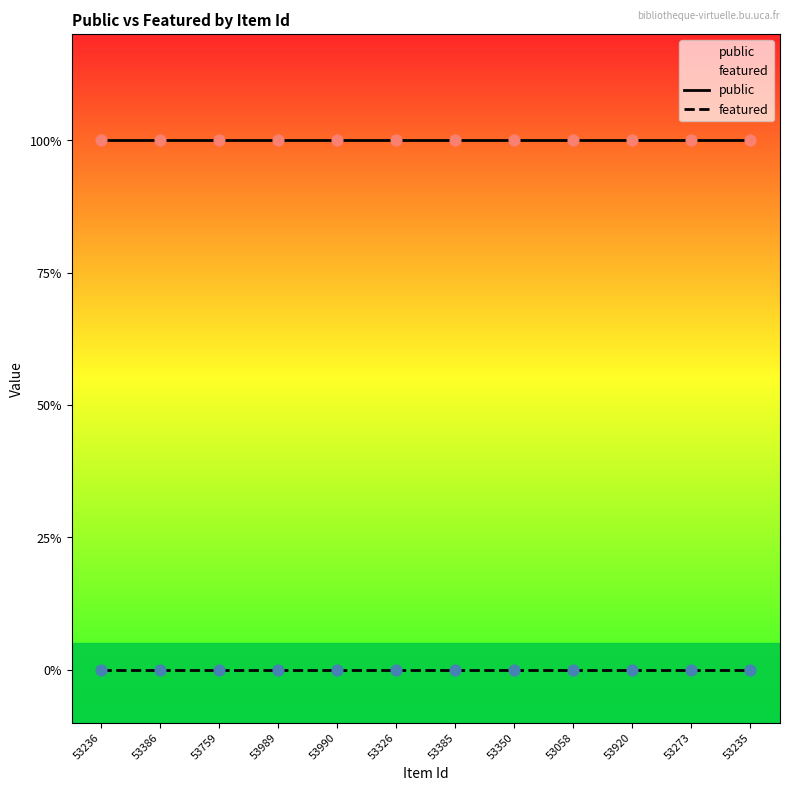

What is the total value across all series at 53920?

1